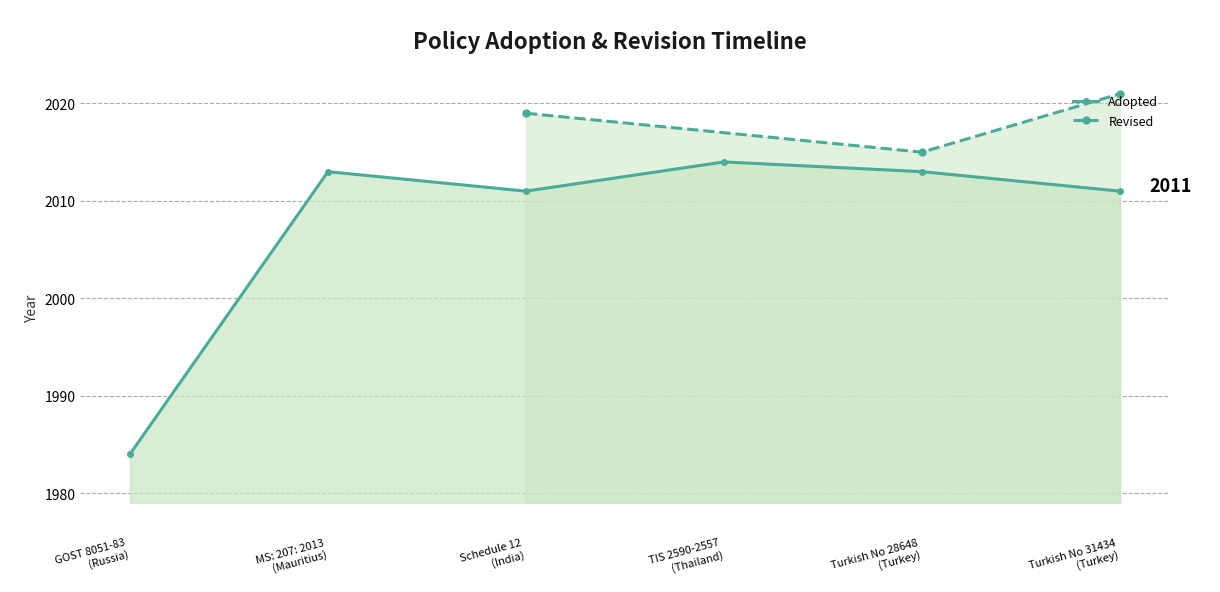

At which category does the data reach its first local peak?

MS: 207: 2013
(Mauritius)